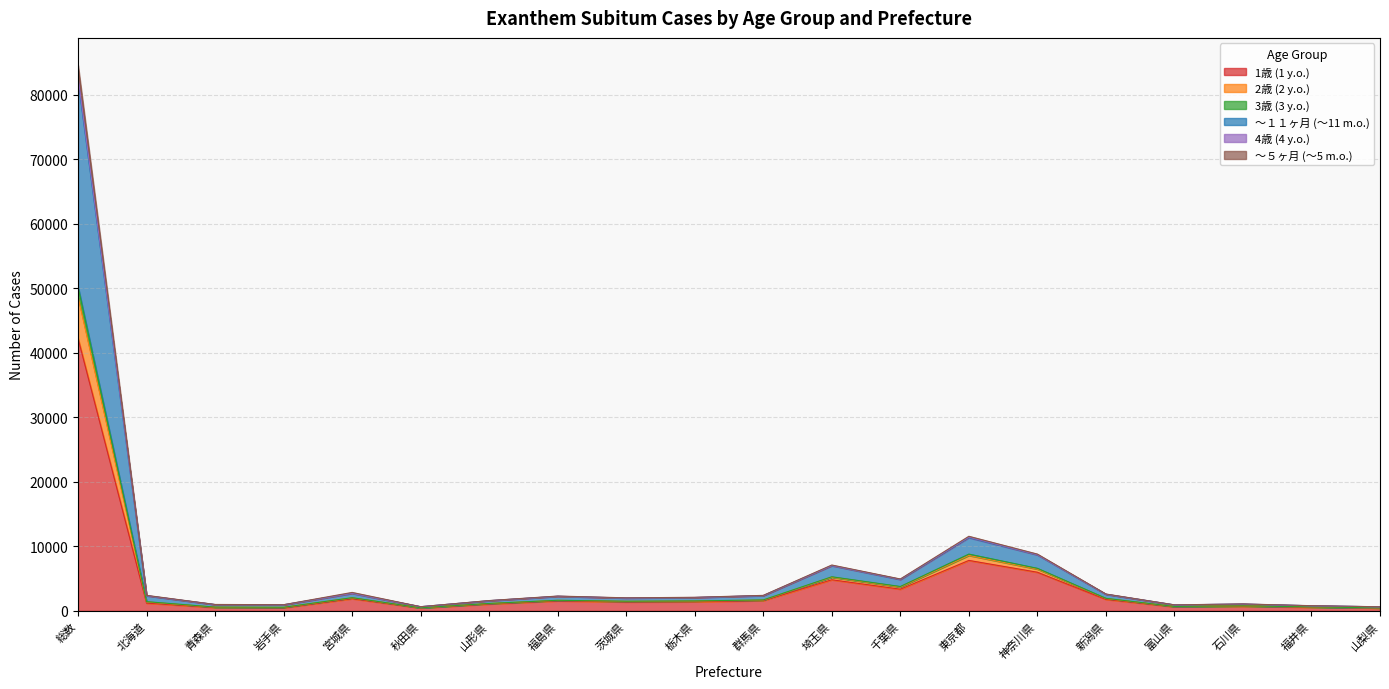

Is it true that ～１１ヶ月 (～11 m.o.) equals 139196 at 総数?

False